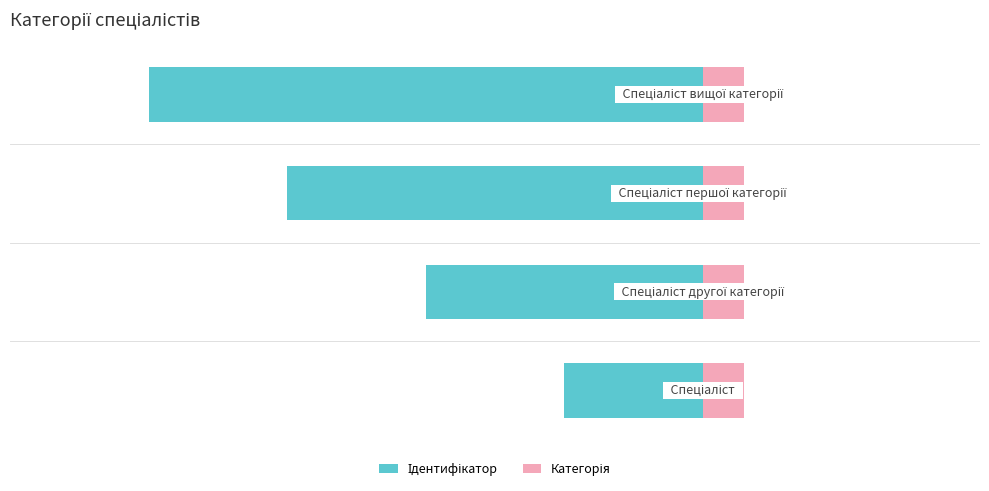

How many groups of bars are there?

4